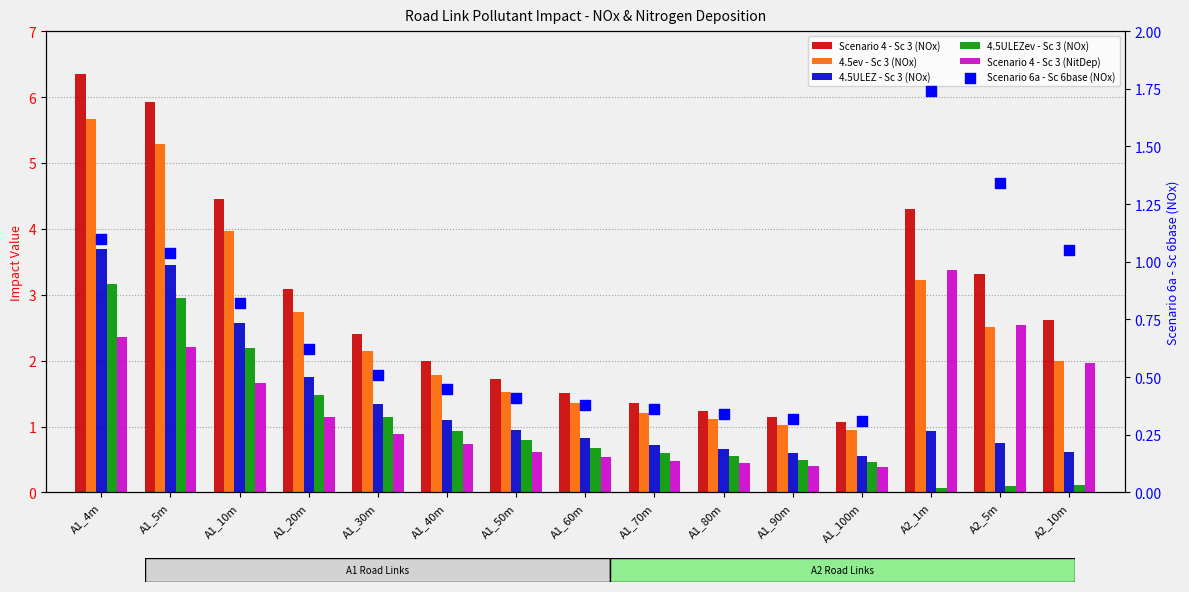

Which series has the largest total across all categories?

Scenario 4 - Sc 3 (NOx)